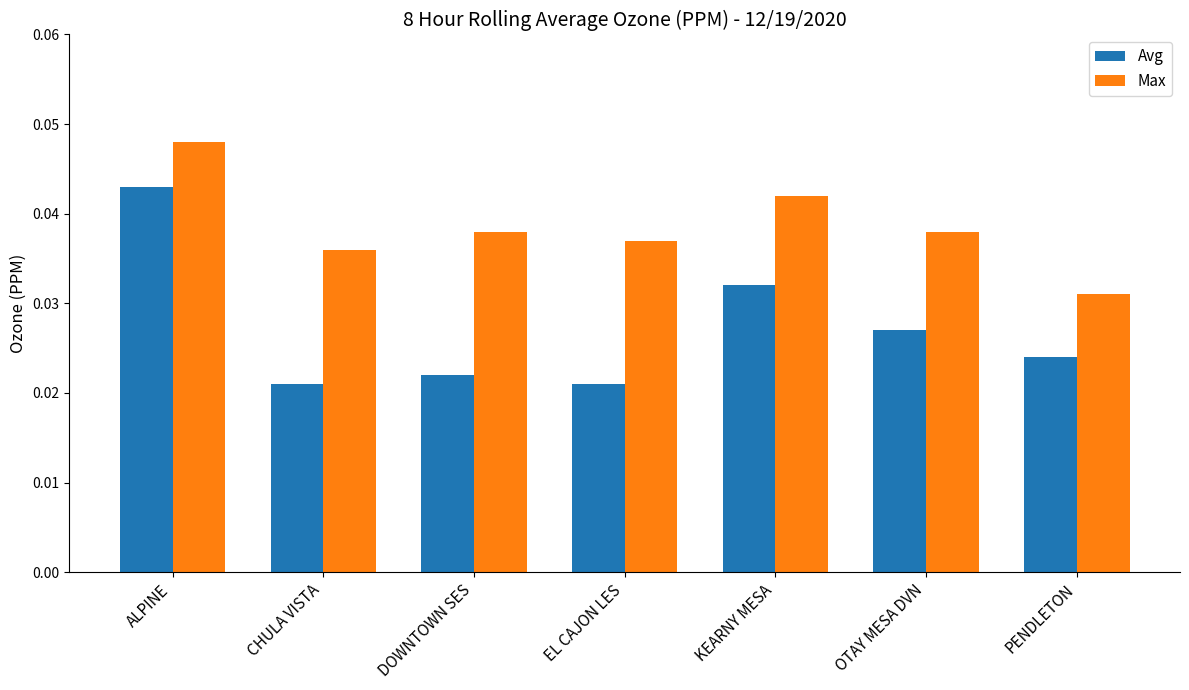

Which series has the largest range (max minus min)?

Avg